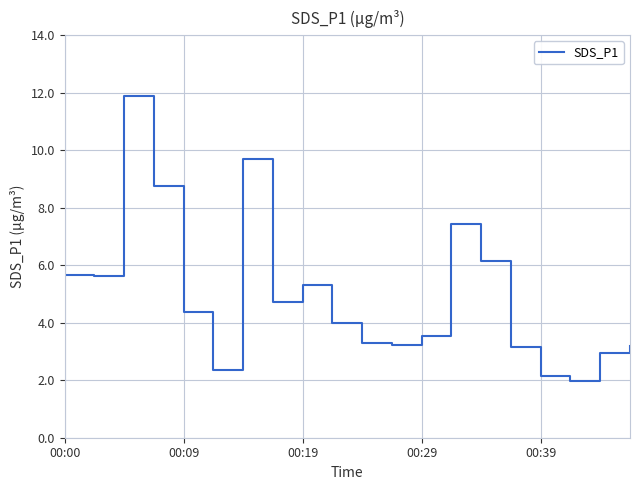

What is the difference between the maximum and minimum values?

9.9